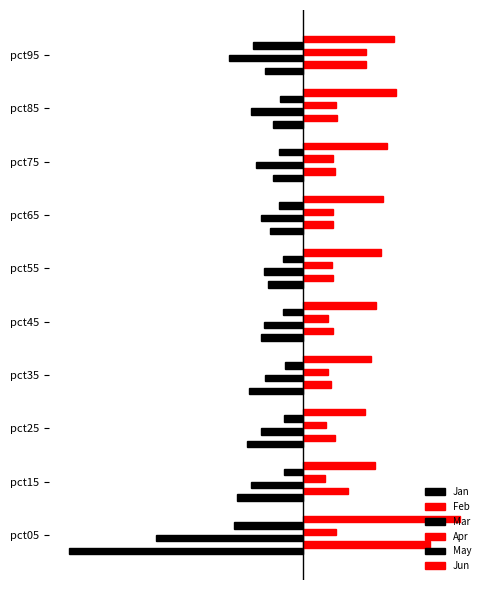

What is the minimum value shown in the chart?

-3.2